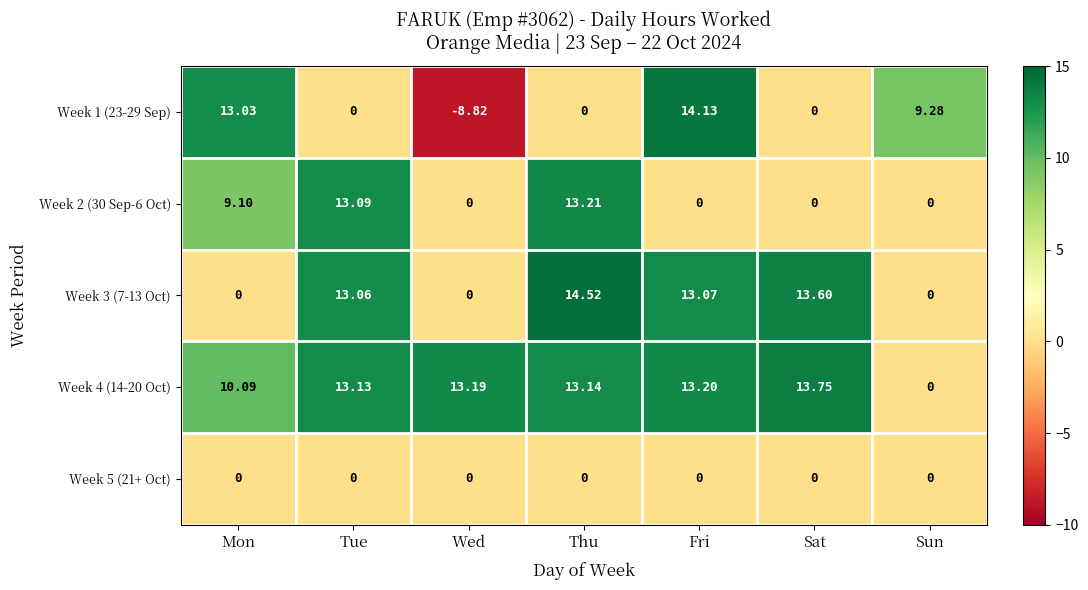

Is the value of Week 4 (14-20 Oct) at Wed greater than the value of Week 1 (23-29 Sep) at Thu?

Yes